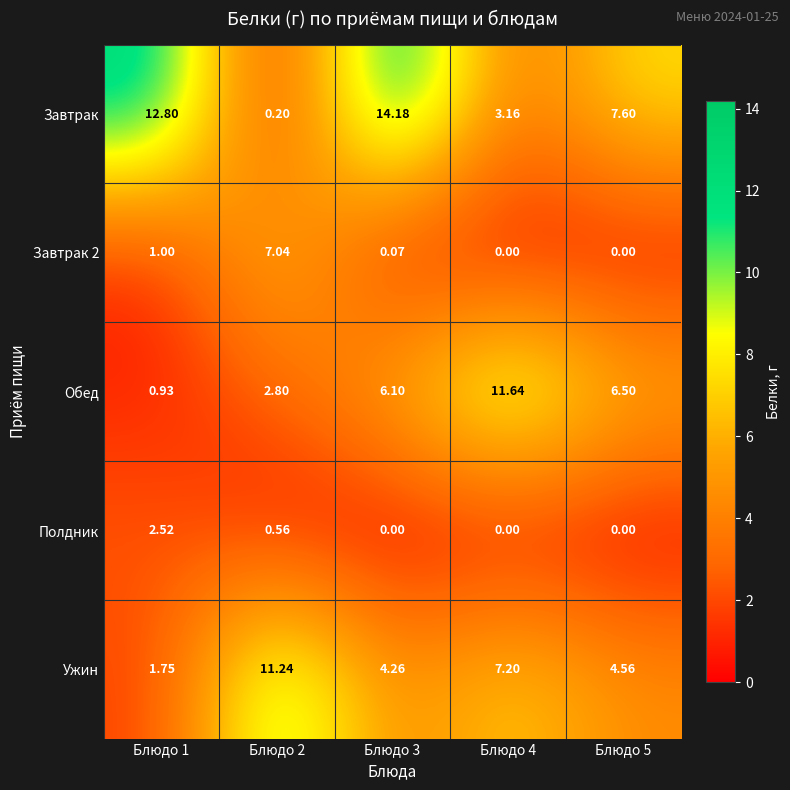

Between Блюдо 1 and Блюдо 2, which series saw the biggest shift?

Завтрак